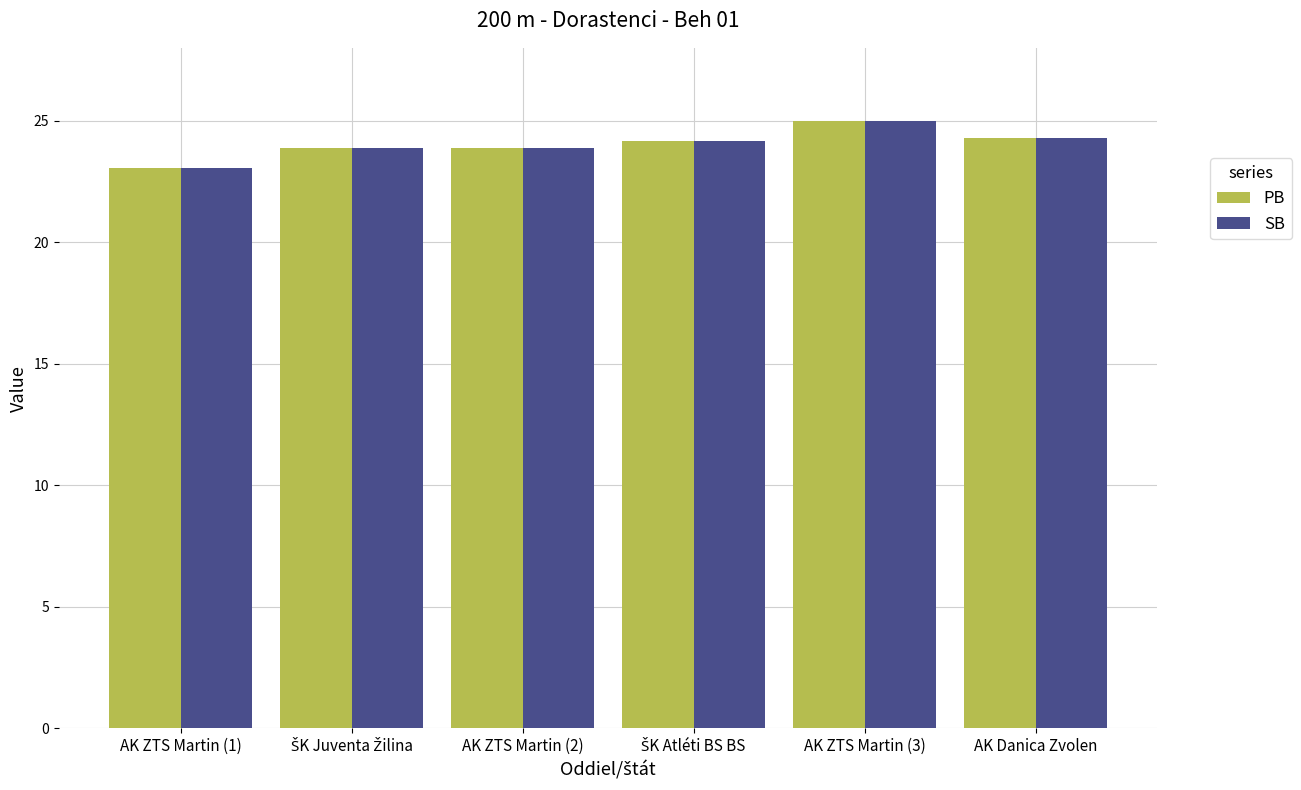

What is the average value of the SB series?

24.0